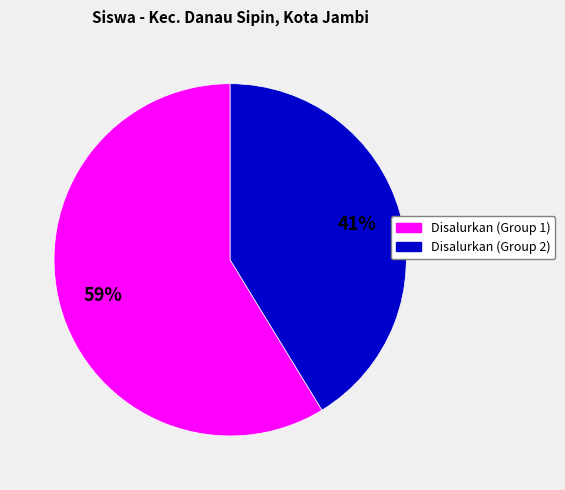

To the nearest percent, what is the average slice percentage?

50%